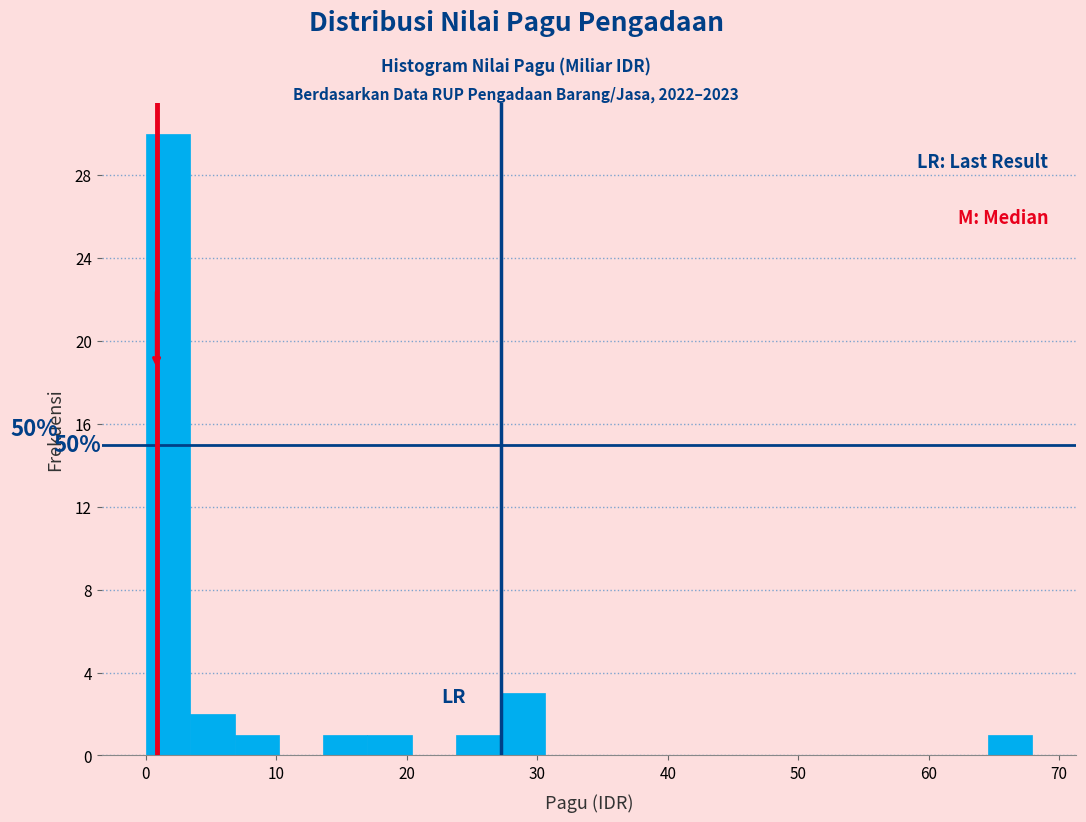

Around what value on the x-axis is the tallest bar? Give the approximate position of its centre, as read against the axis.

2